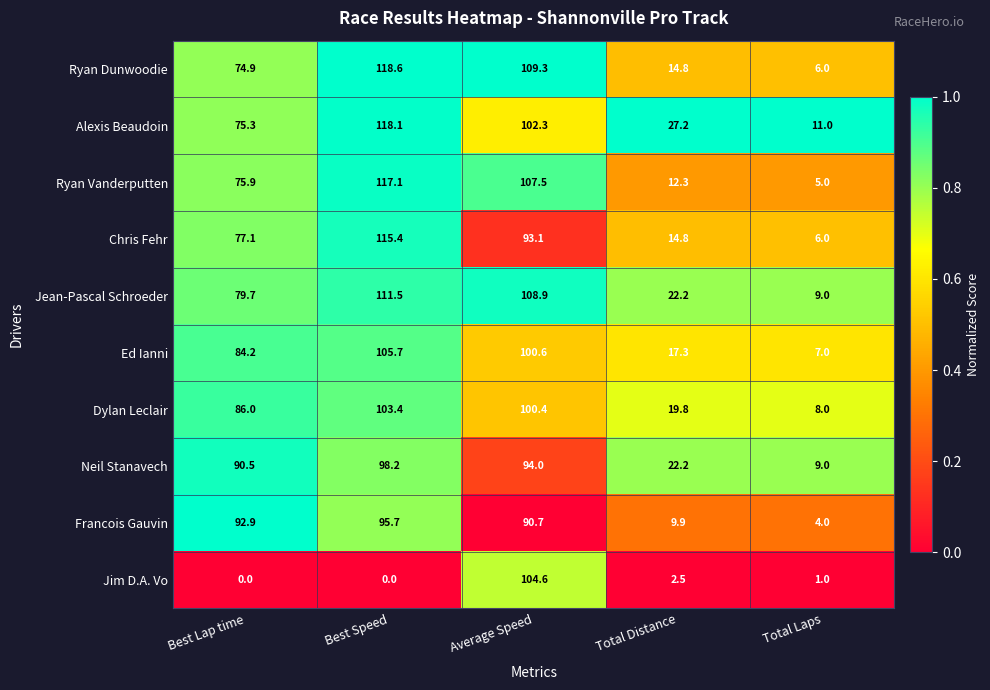

Between Best Lap time and Average Speed, which series saw the biggest shift?

Jim D.A. Vo